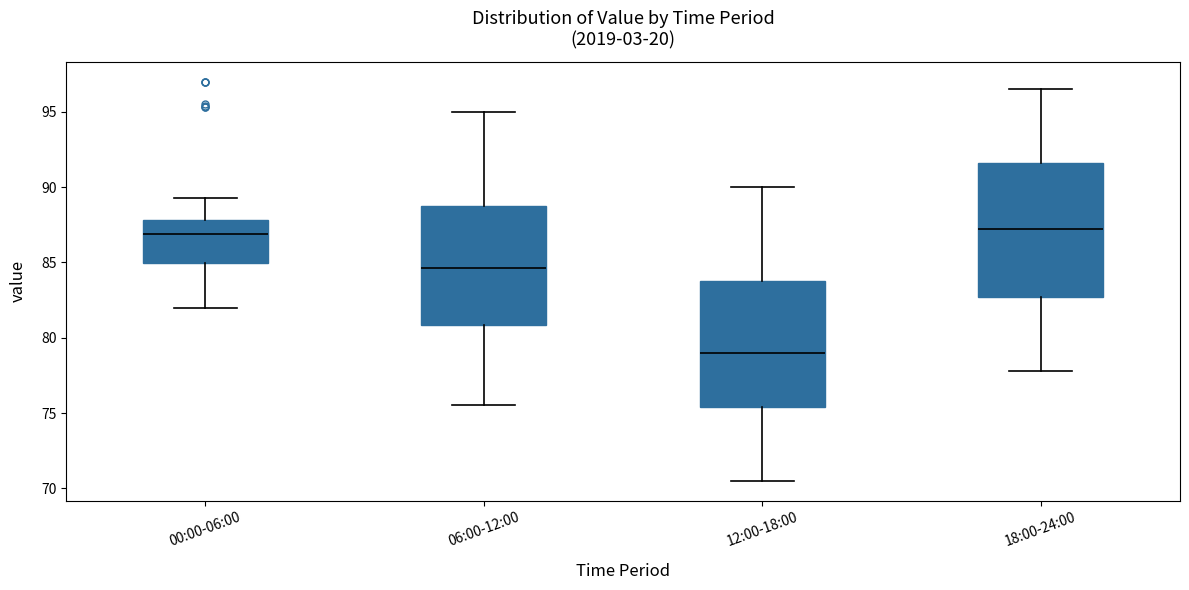

Which box has the lowest median line?

12:00-18:00